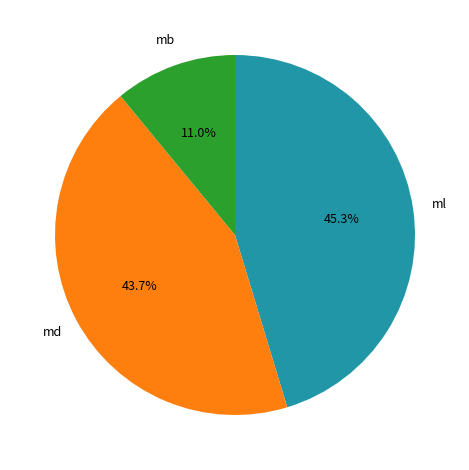

Is there a majority slice in this chart?

No